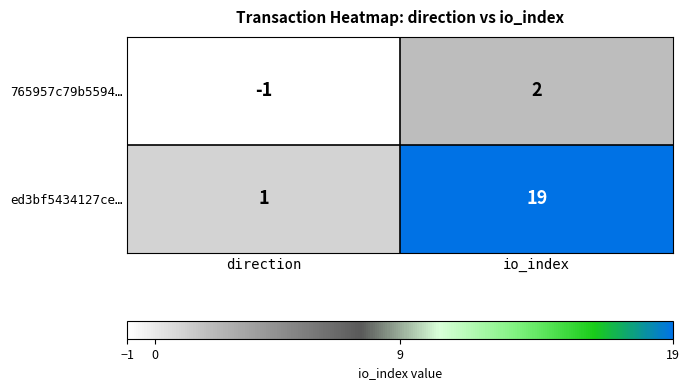

At how many categories does at least one series exceed 12?

1